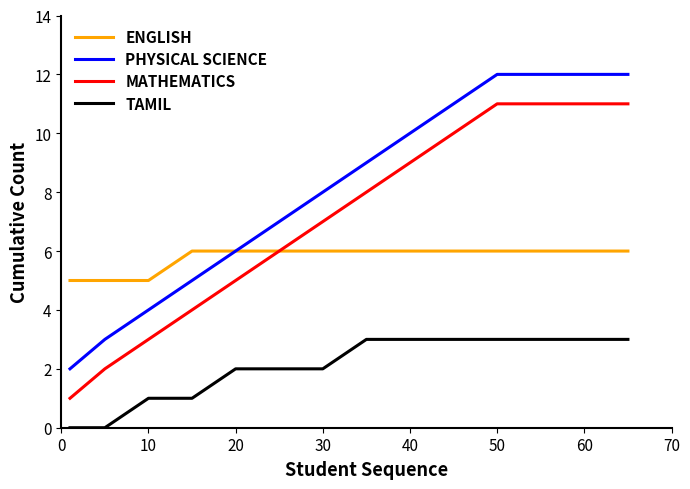

What is the highest value of the MATHEMATICS series?

11